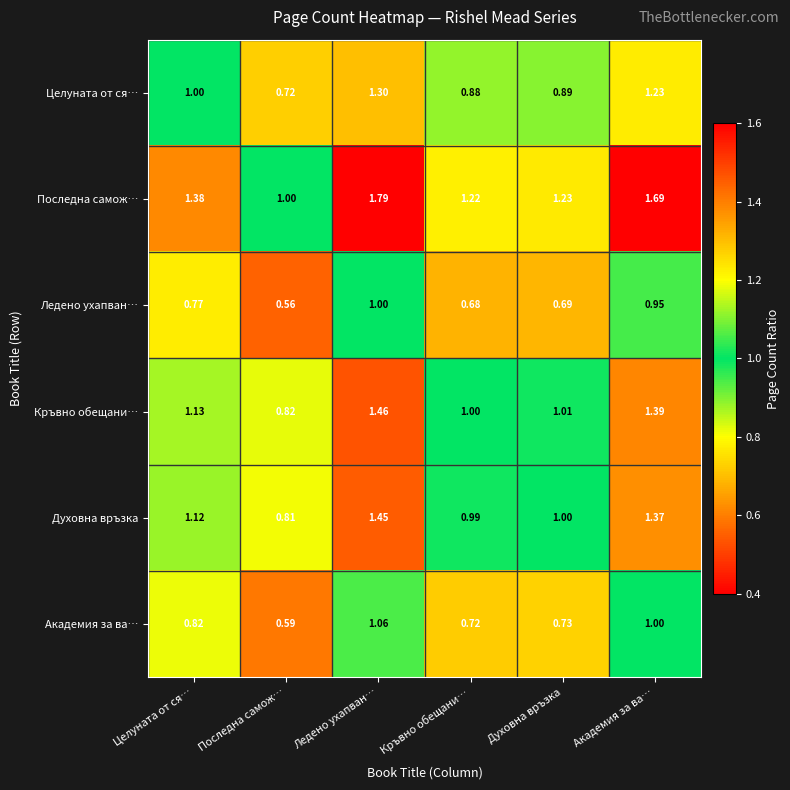

Which series has the largest total across all categories?

Последна самож…